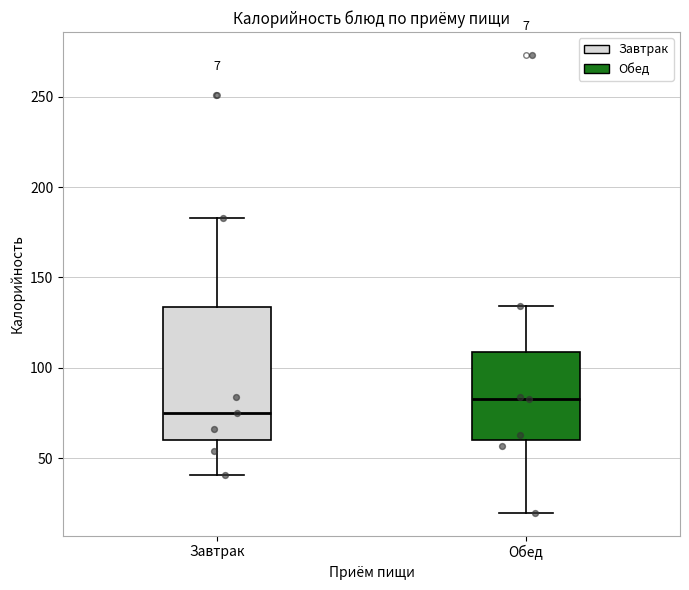

Which box is the tallest, from its lower edge to its upper edge?

Завтрак